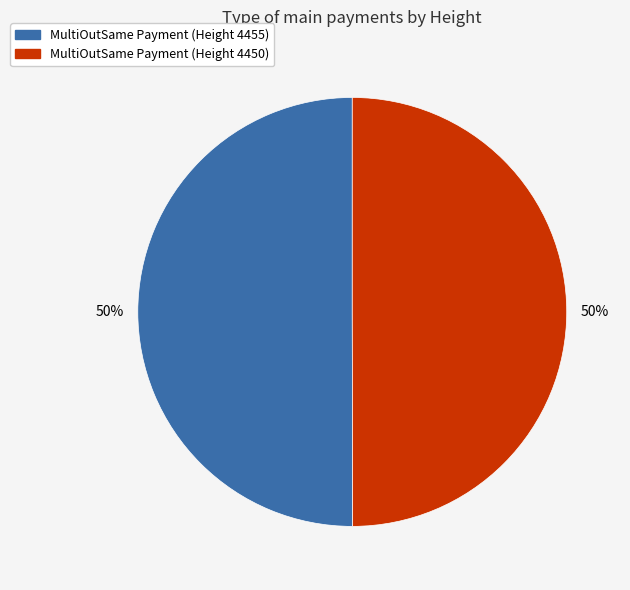

Do MultiOutSame Payment (Height 4450) and MultiOutSame Payment (Height 4455) together represent more than half of the pie?

Yes